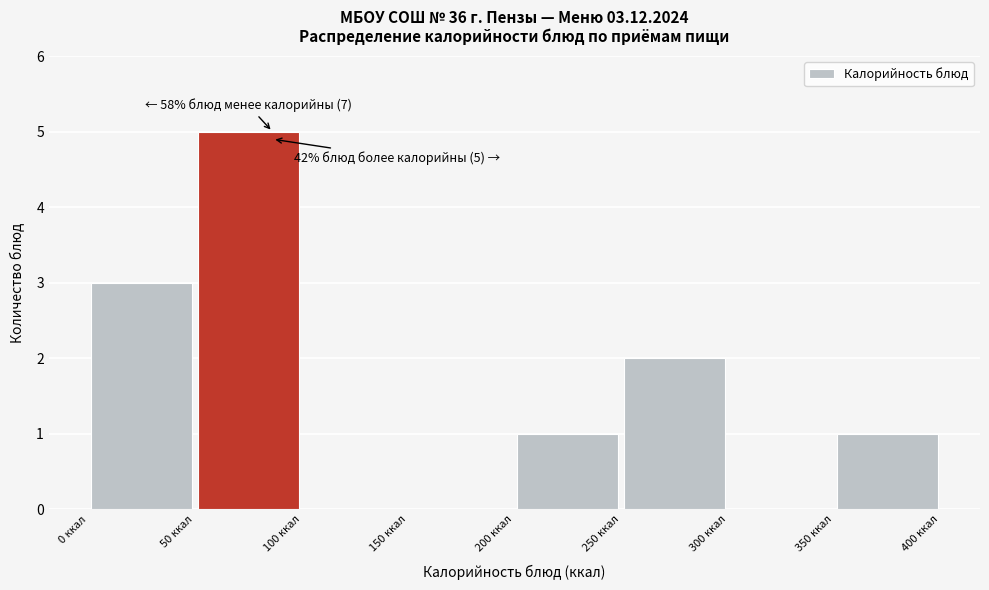

Which range on the x-axis has the tallest bar?

50 to 100